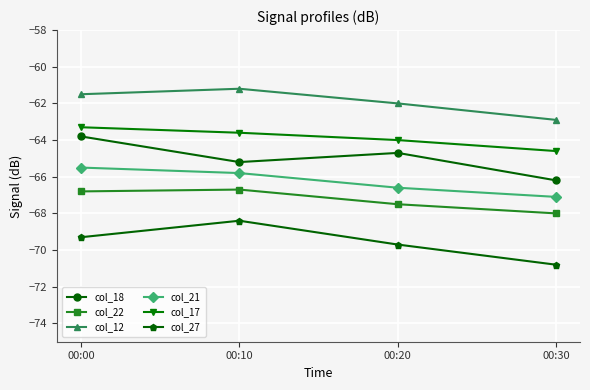

True or false: col_18 has a value of -63.8 at 00:00.

True